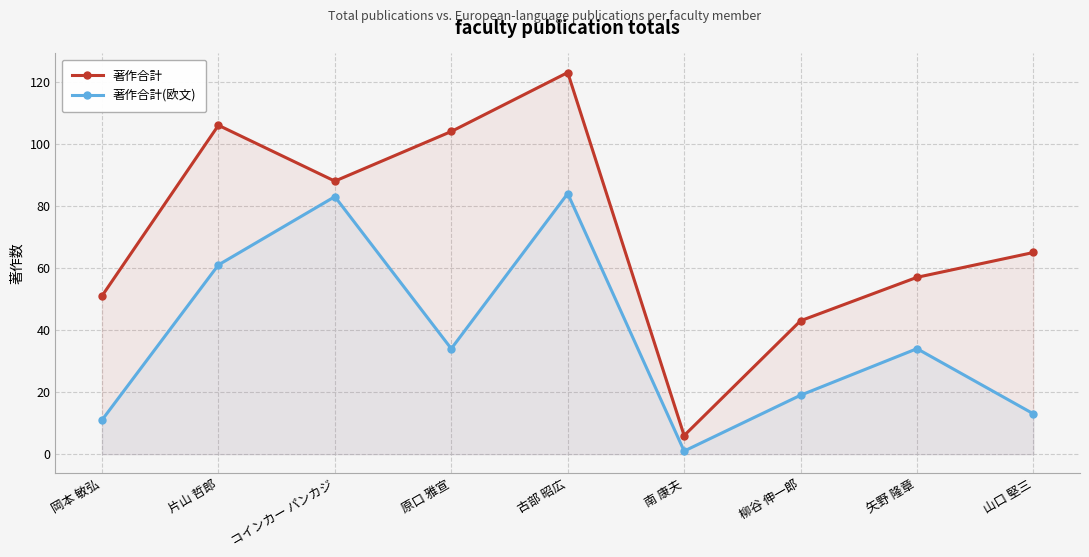

Is the value of 著作合計 at 南 康夫 greater than the value of 著作合計(欧文) at 原口 雅宣?

No